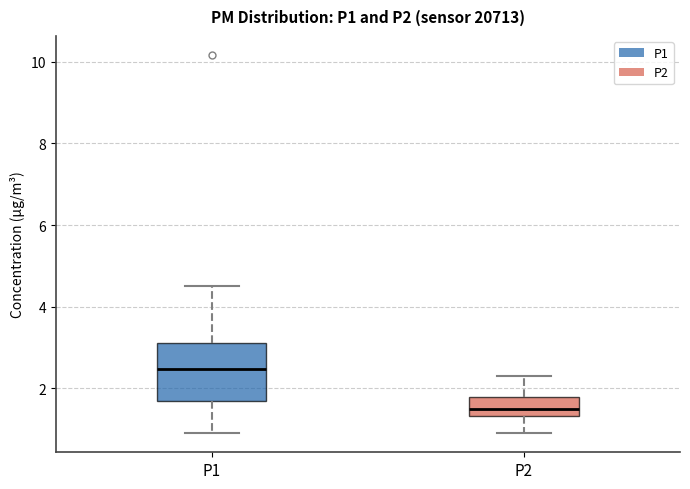

Reading left to right, transcribe this box plot: for each box, give where its median line is, the range the box spans, and where its two whiskers end, as read against the y-axis. The values are not printed on the chart, so give them approximately, as read against the axis.

P1: median 2.4, box 1.8 to 3.2, whiskers 1.0 to 4.6
P2: median 1.6, box 1.4 to 1.8, whiskers 1.0 to 2.4